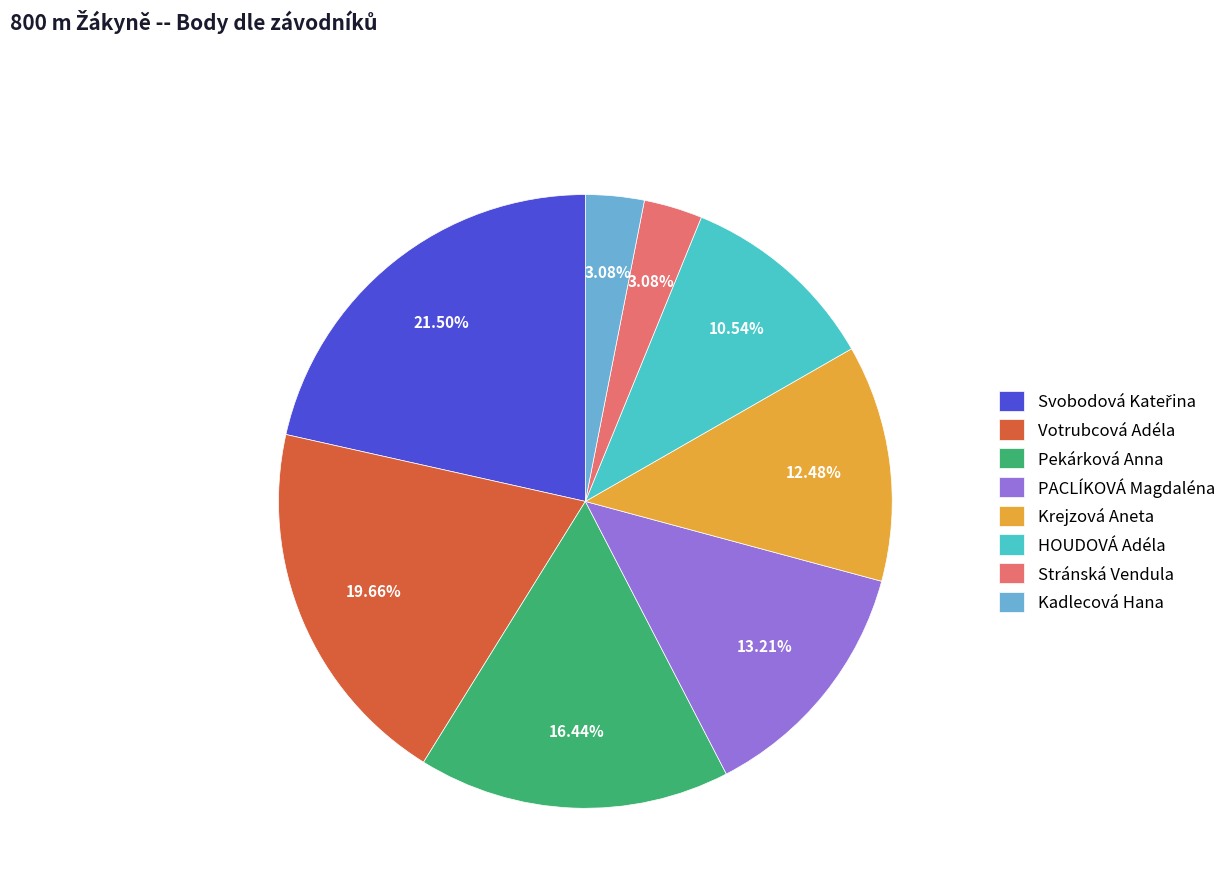

Count the number of slices in the pie.

8